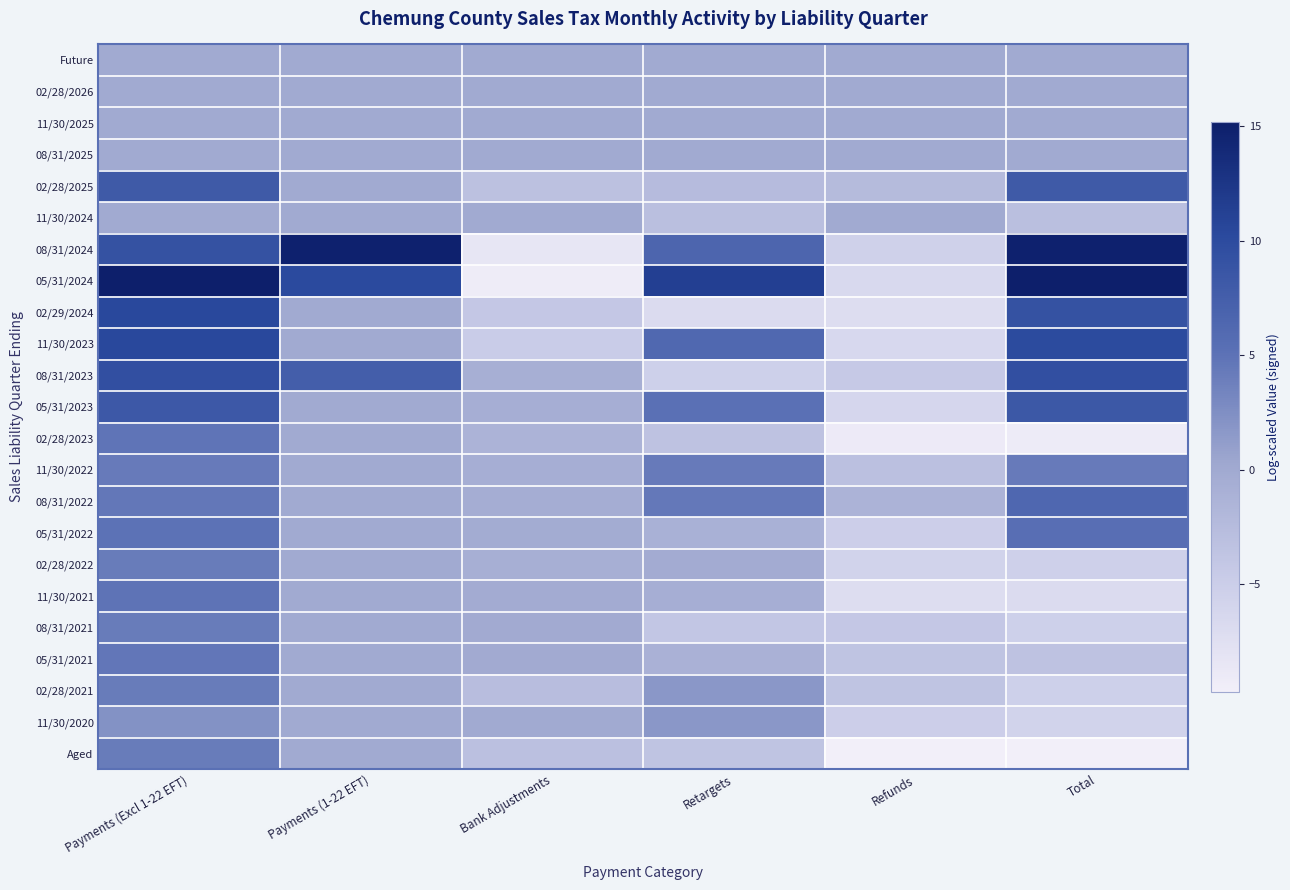

How many categories are shown in the chart?

6